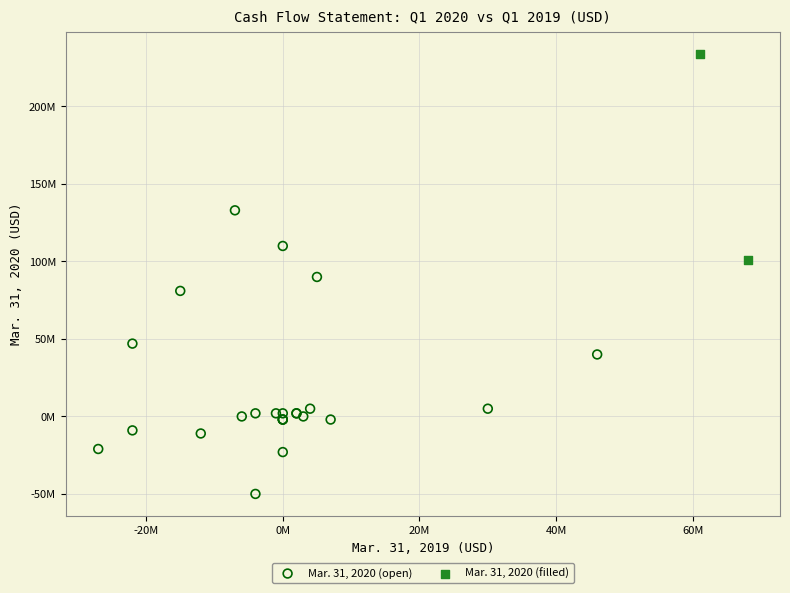

Which series has the largest Y range (max minus min)?

Mar. 31, 2020 (open)